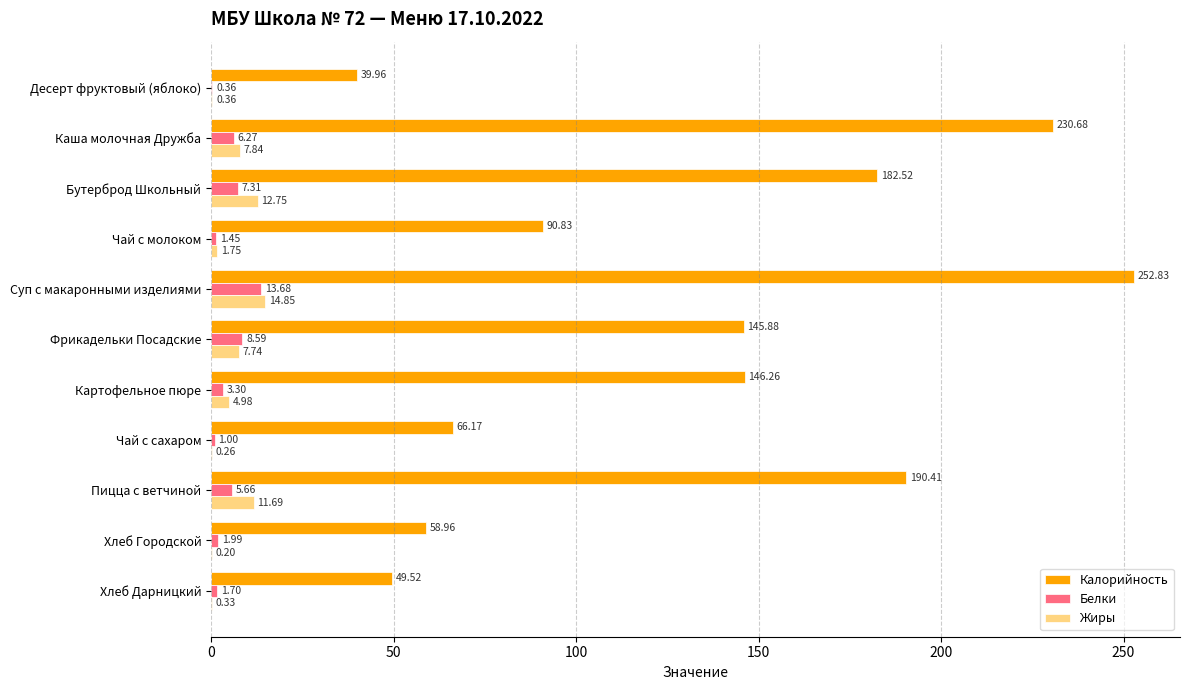

At which category does the chart reach its peak across all series?

Суп с макаронными изделиями